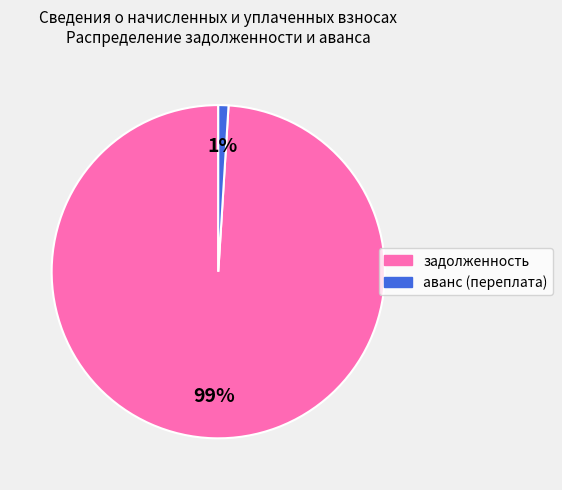

Which category accounts for the majority?

задолженность